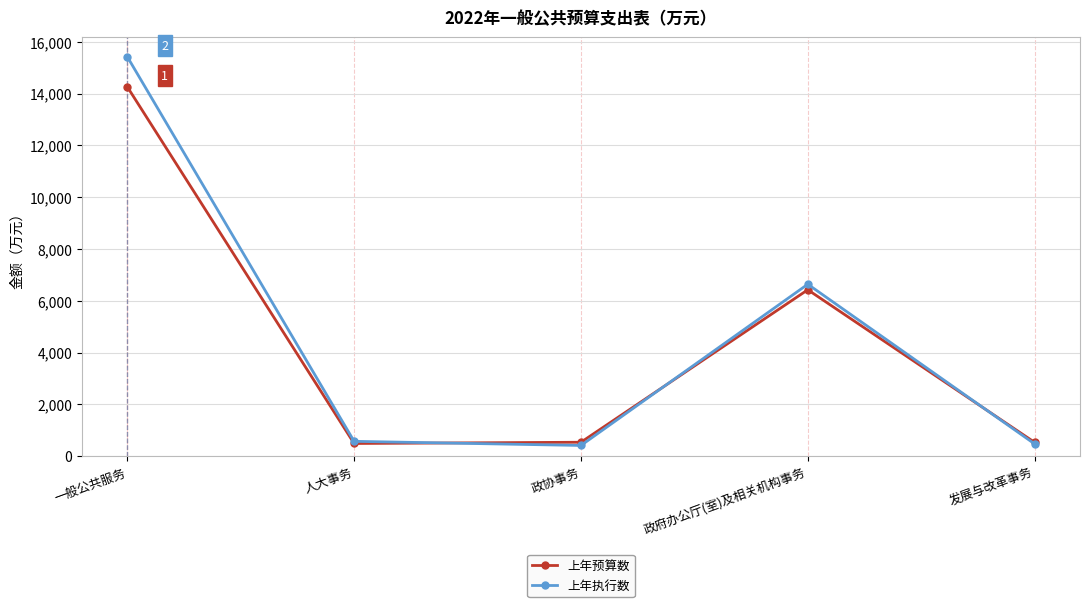

Is this an area chart (filled region under the line)?

No